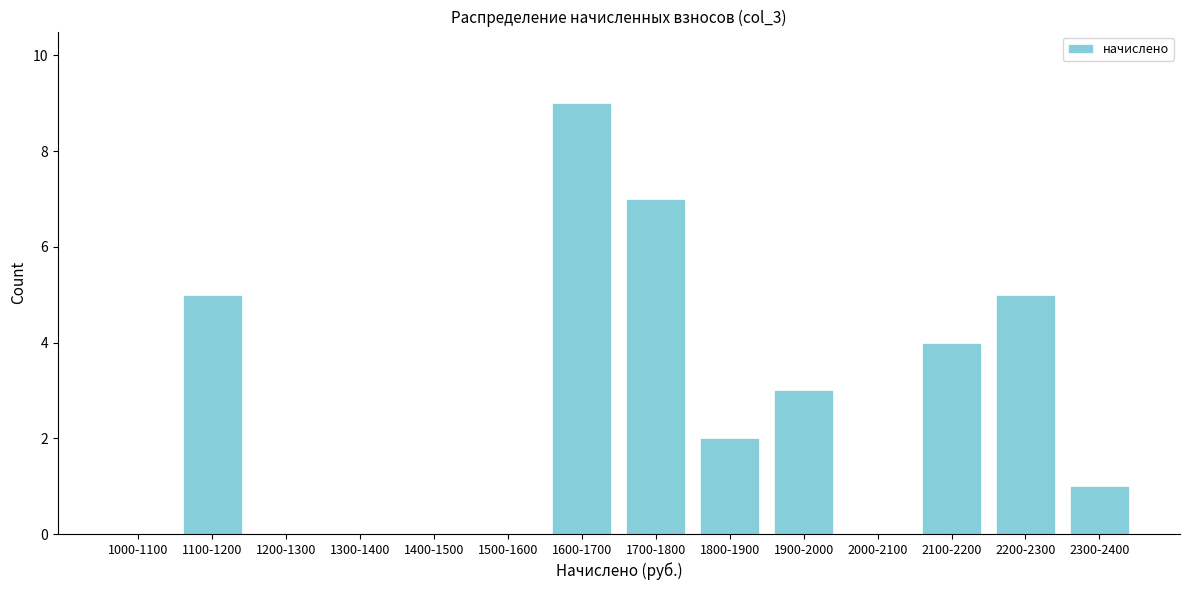

Reading right to left, extract all data points from this chart.

2300-2400=1	2200-2300=5	2100-2200=4	2000-2100=0	1900-2000=3	1800-1900=2	1700-1800=7	1600-1700=9	1500-1600=0	1400-1500=0	1300-1400=0	1200-1300=0	1100-1200=5	1000-1100=0